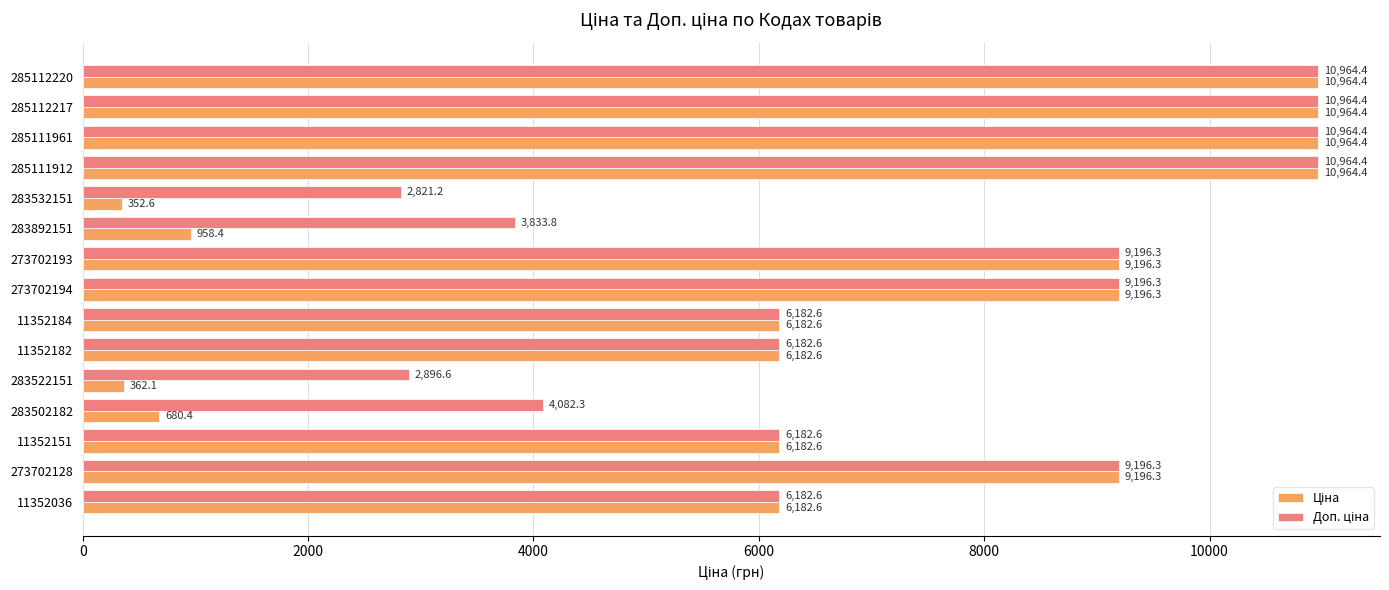

At how many categories does at least one series exceed 925?

15